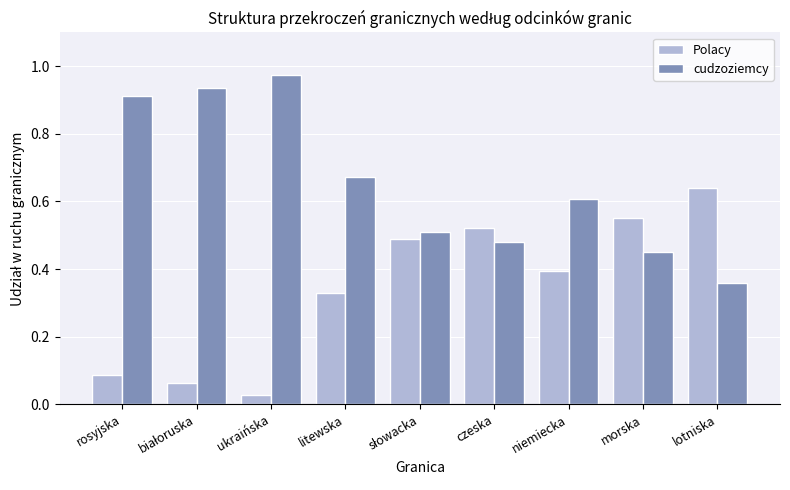

At how many categories does at least one series exceed 0?

9